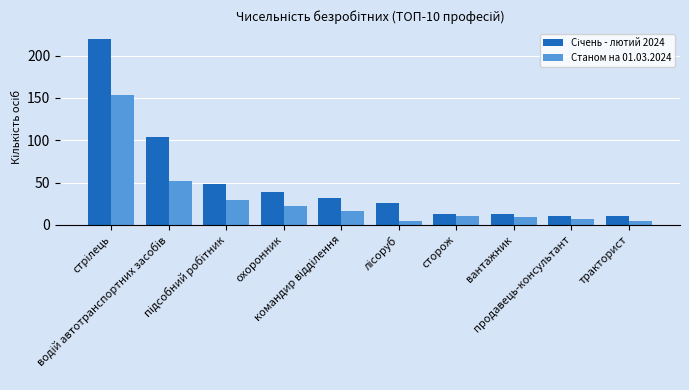

How many data points does each series have?

10